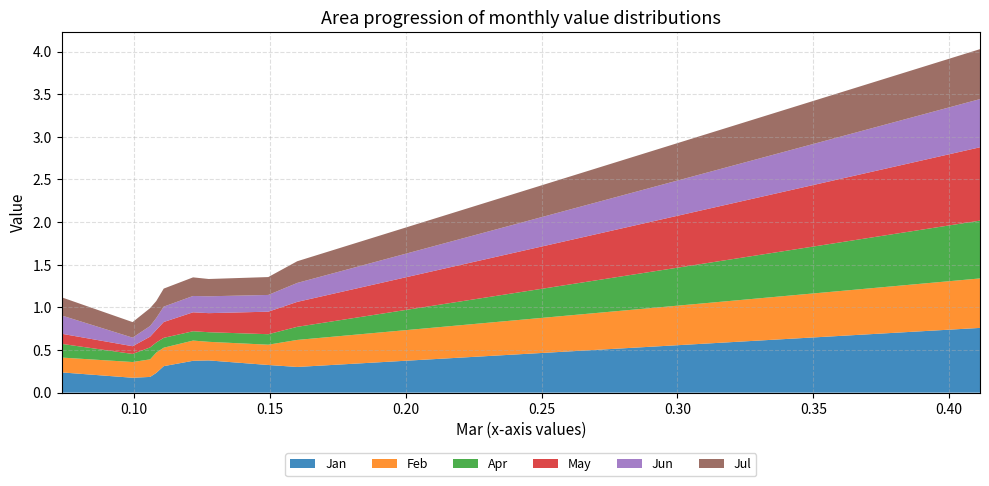

Reading left to right, what are all the values shown in this chart?

Jan: 0.2	0.2	0.2	0.2	0.3	0.4	0.4	0.3	0.3	0.8
Feb: 0.2	0.2	0.2	0.2	0.2	0.2	0.2	0.2	0.3	0.6
Apr: 0.2	0.1	0.1	0.1	0.1	0.1	0.1	0.1	0.2	0.7
May: 0.1	0.1	0.1	0.1	0.2	0.2	0.2	0.3	0.3	0.9
Jun: 0.2	0.1	0.1	0.1	0.2	0.2	0.2	0.2	0.2	0.6
Jul: 0.2	0.2	0.2	0.2	0.2	0.2	0.2	0.2	0.3	0.6